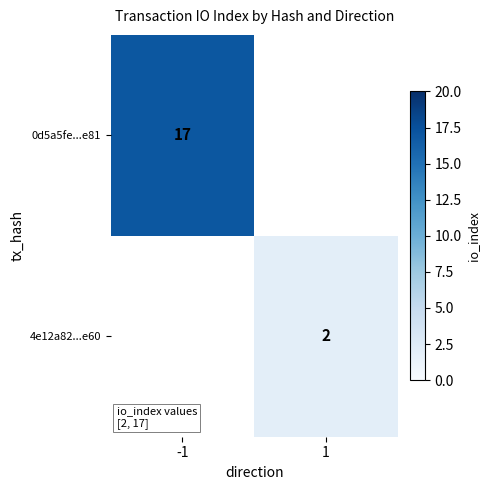

At how many categories does at least one series exceed 7?

1